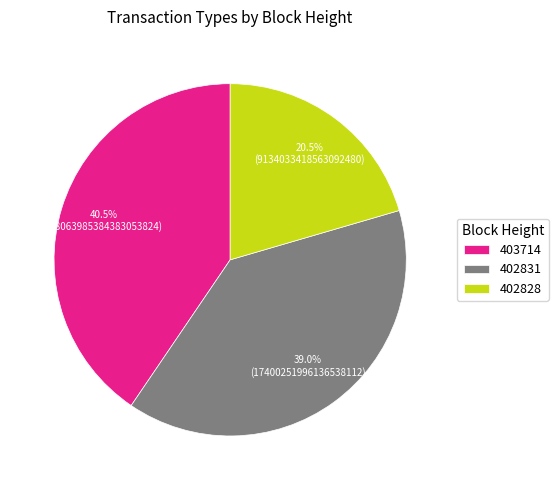

True or false: 402828 accounts for 10% of the total.

False